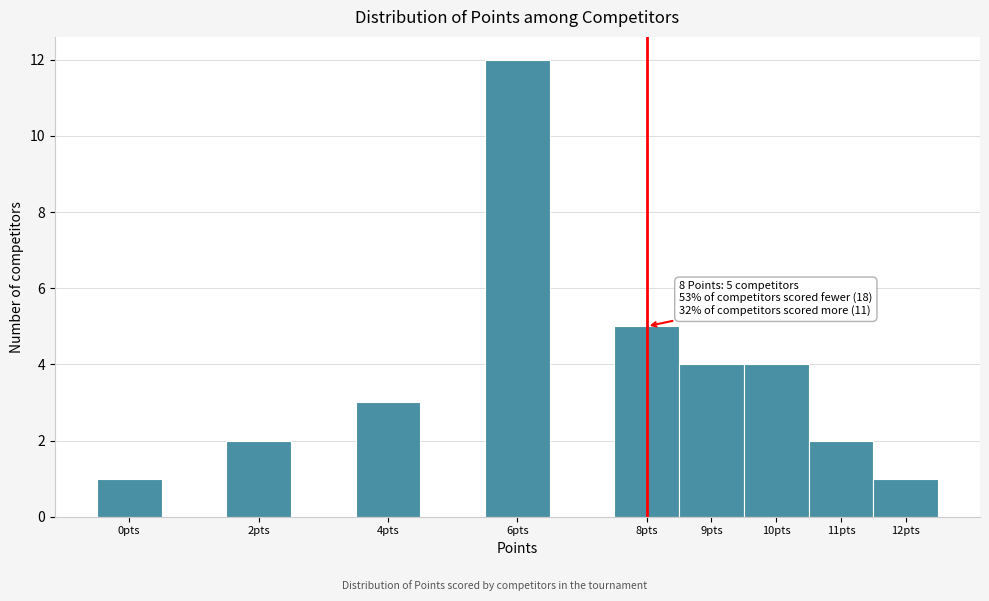

Which range on the x-axis has the tallest bar?

5.5 to 6.5